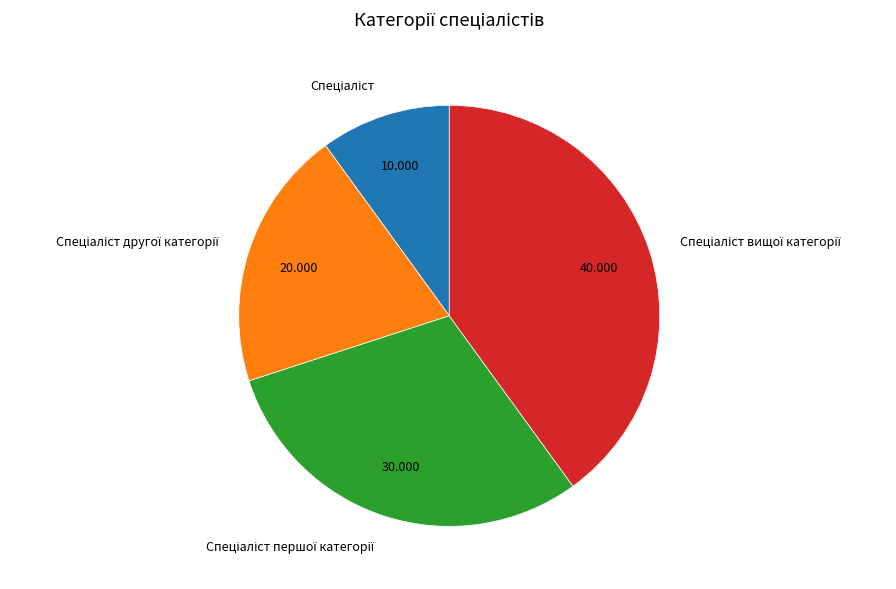

Is there any slice that represents more than half of the pie?

No